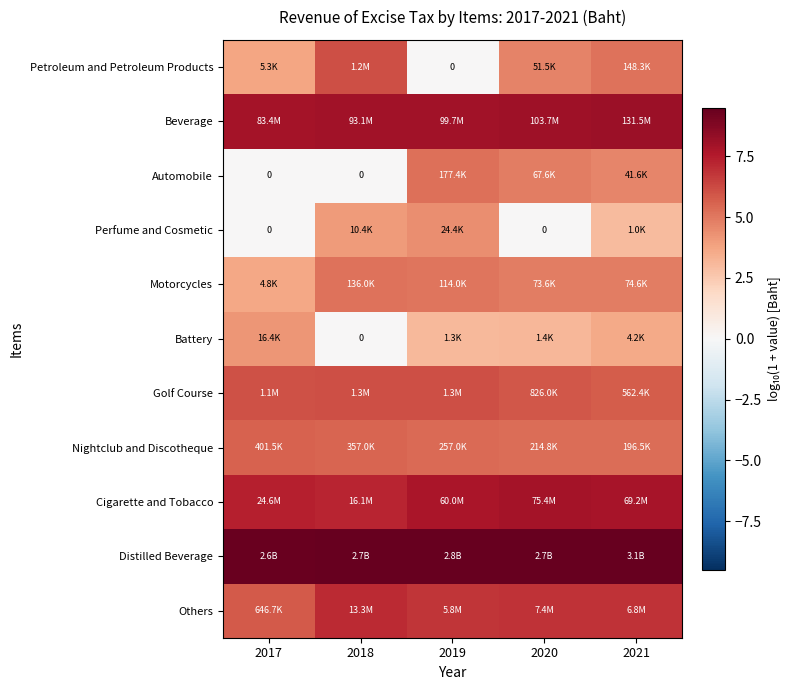

Which series has the widest spread of values?

Petroleum and Petroleum Products